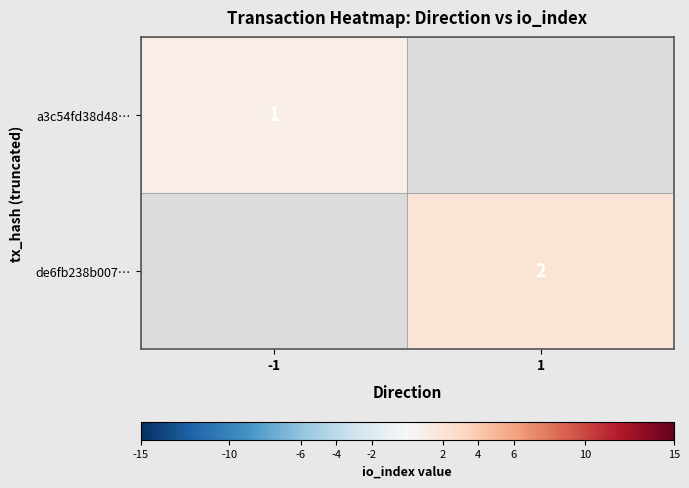

At how many categories does at least one series exceed 1?

1